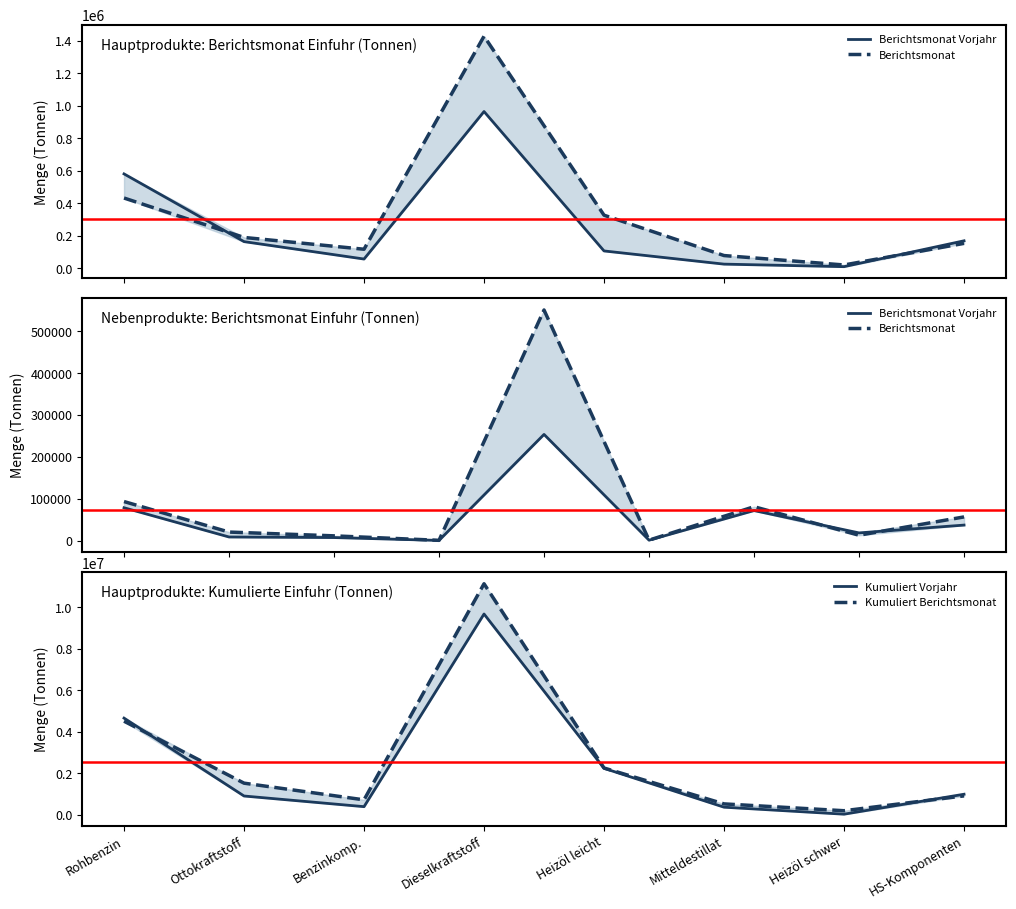

Where is the first local minimum for Hauptprodukte (Berichtsmonat Vorjahr)?

Benzinkomp.